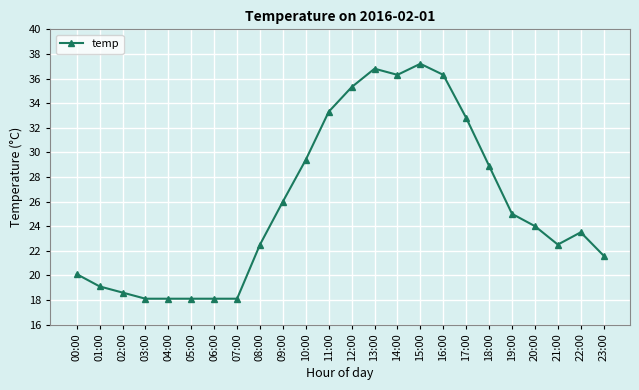

Where is the data nearest to the value 27?

09:00